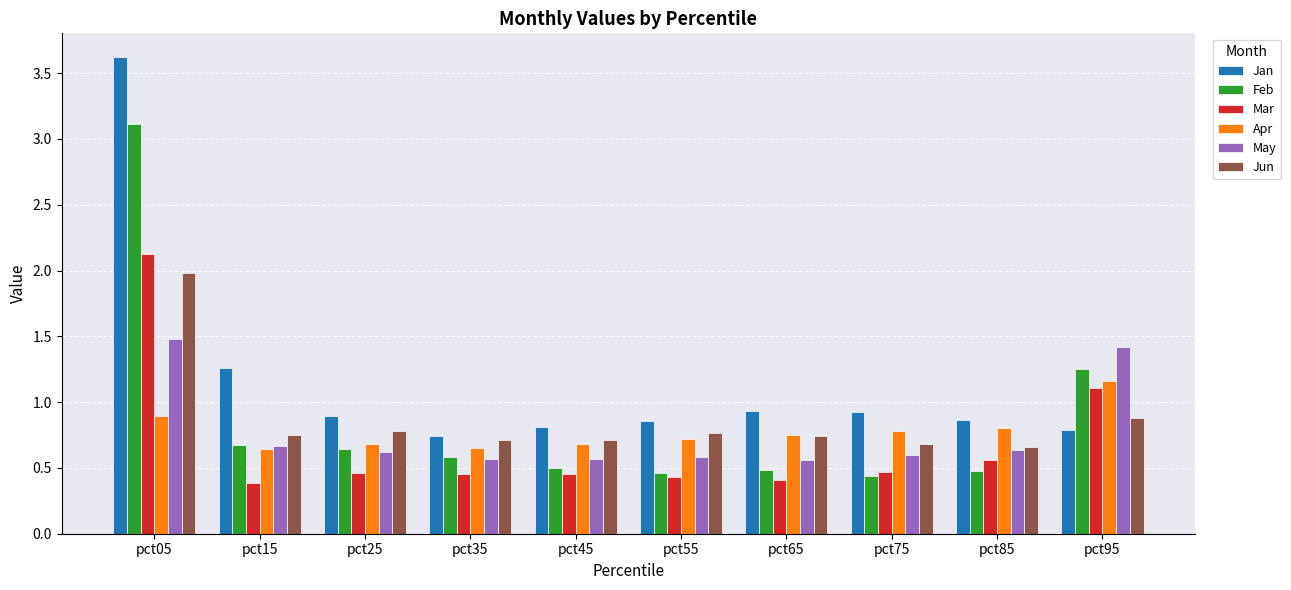

What is the highest value of the Mar series?

2.1